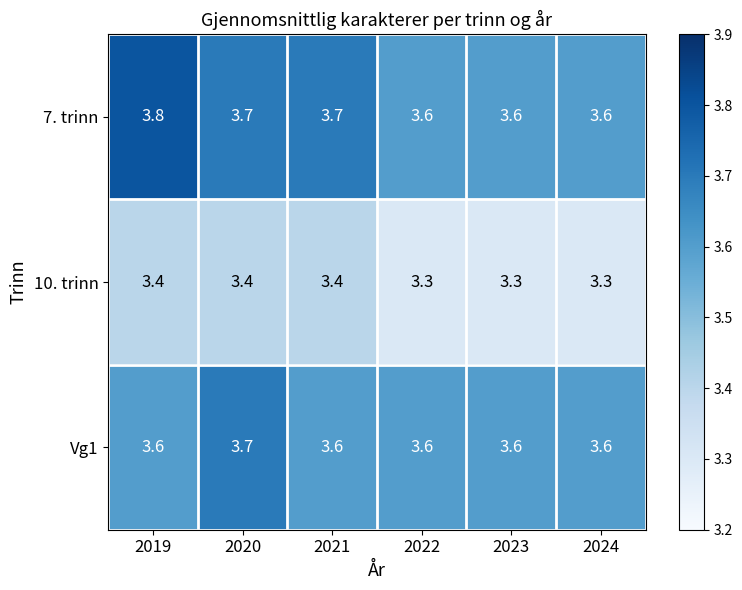

At how many categories does at least one series exceed 3?

6